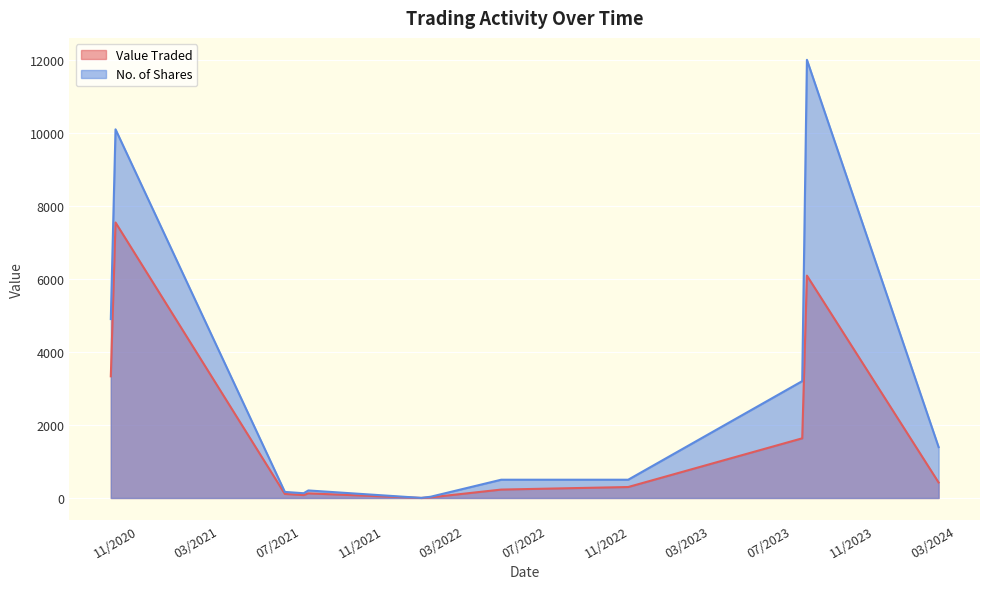

At which category is the sum across all series the highest?

23/07/2023